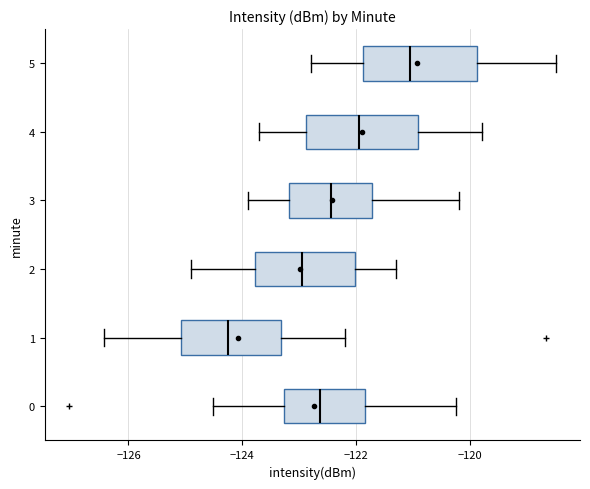

Reading bottom to top, transcribe this box plot: for each box, give where its median line is, the range the box spans, and where its two whiskers end, as read against the x-axis. The values are not printed on the chart, so give them approximately, as read against the axis.

0: median -122.6, box -123.2 to -121.8, whiskers -124.6 to -120.2
1: median -124.2, box -125.0 to -123.4, whiskers -126.4 to -122.2
2: median -123.0, box -123.8 to -122.0, whiskers -124.8 to -121.2
3: median -122.4, box -123.2 to -121.8, whiskers -123.8 to -120.2
4: median -122.0, box -122.8 to -121.0, whiskers -123.6 to -119.8
5: median -121.0, box -121.8 to -119.8, whiskers -122.8 to -118.4